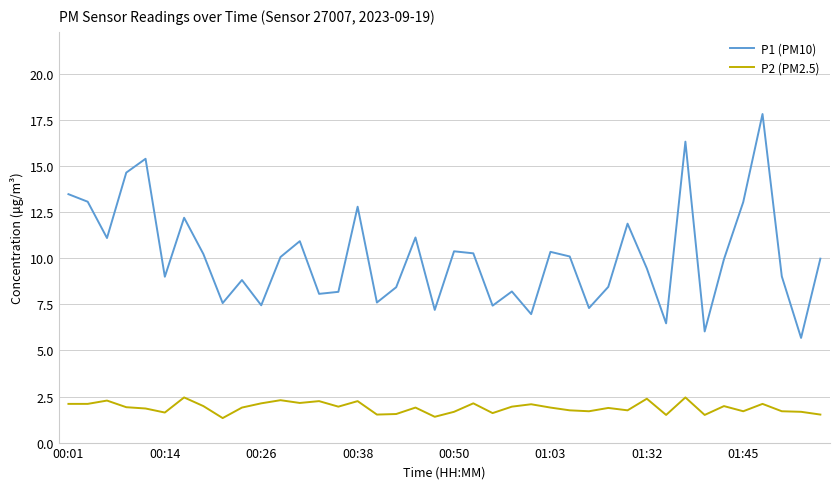

Which series has the largest total across all categories?

P1 (PM10)